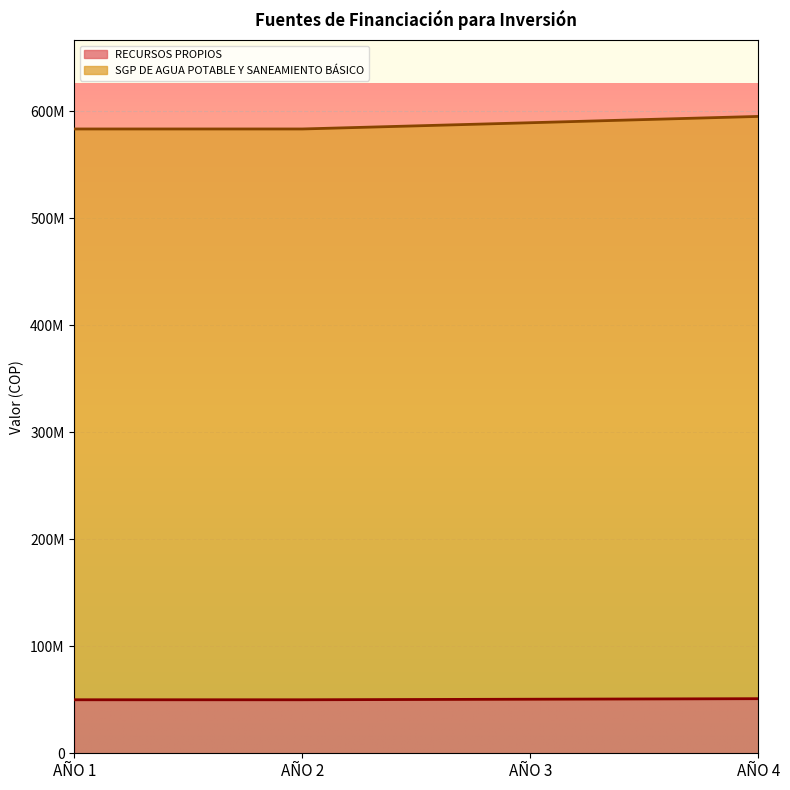

The SGP DE AGUA POTABLE Y SANEAMIENTO BÁSICO series shows 583326406 at AÑO 2. True or false?

True